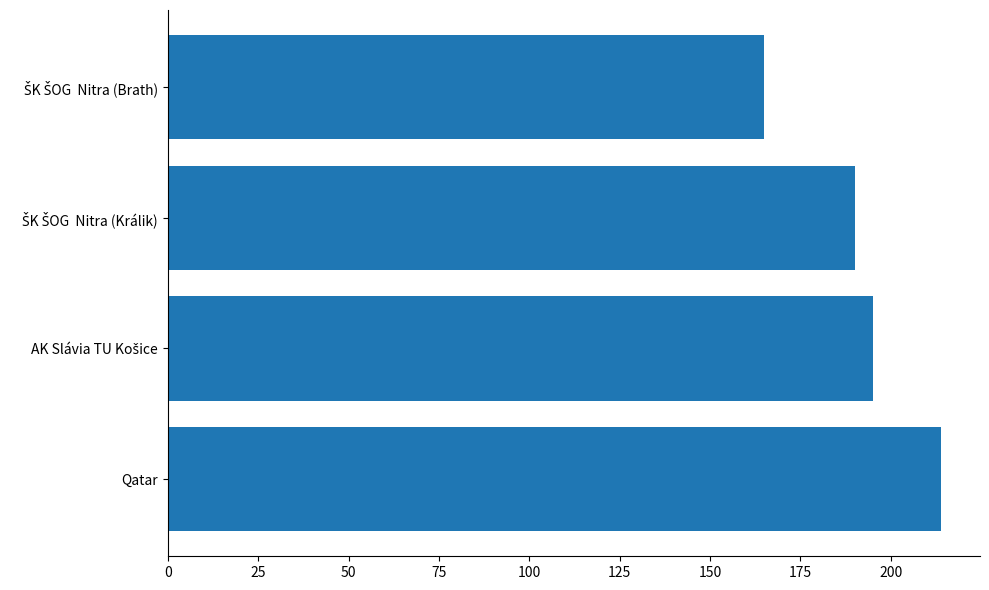

Is it true that the value at Qatar is 214?

True